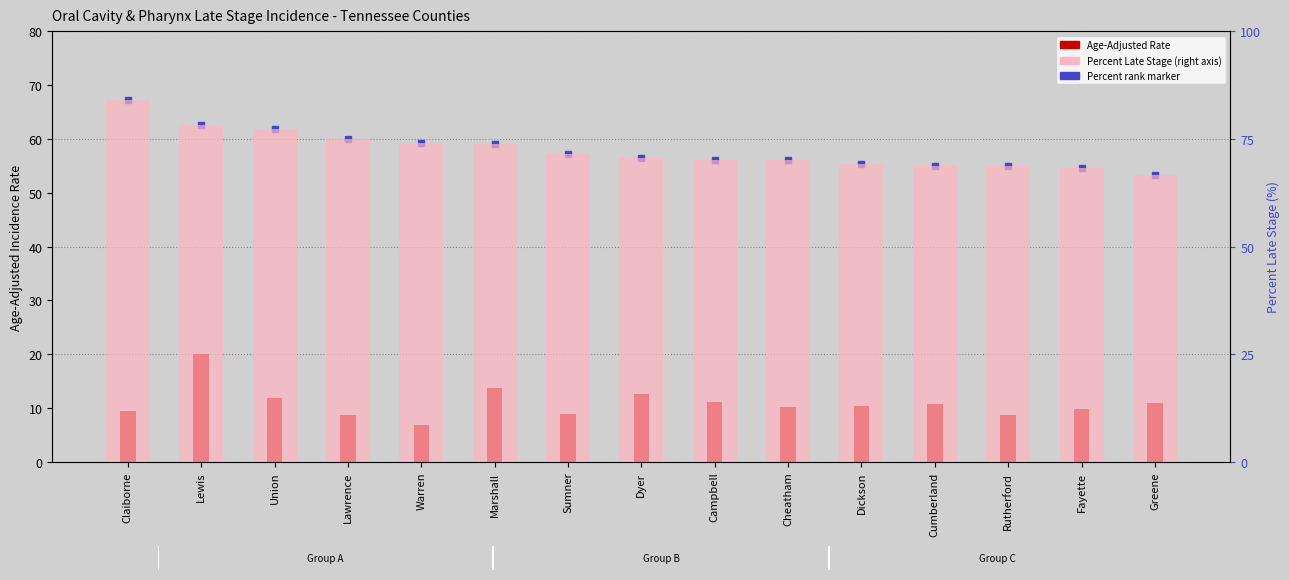

How many data points in Age-Adjusted Rate are above 10?

9